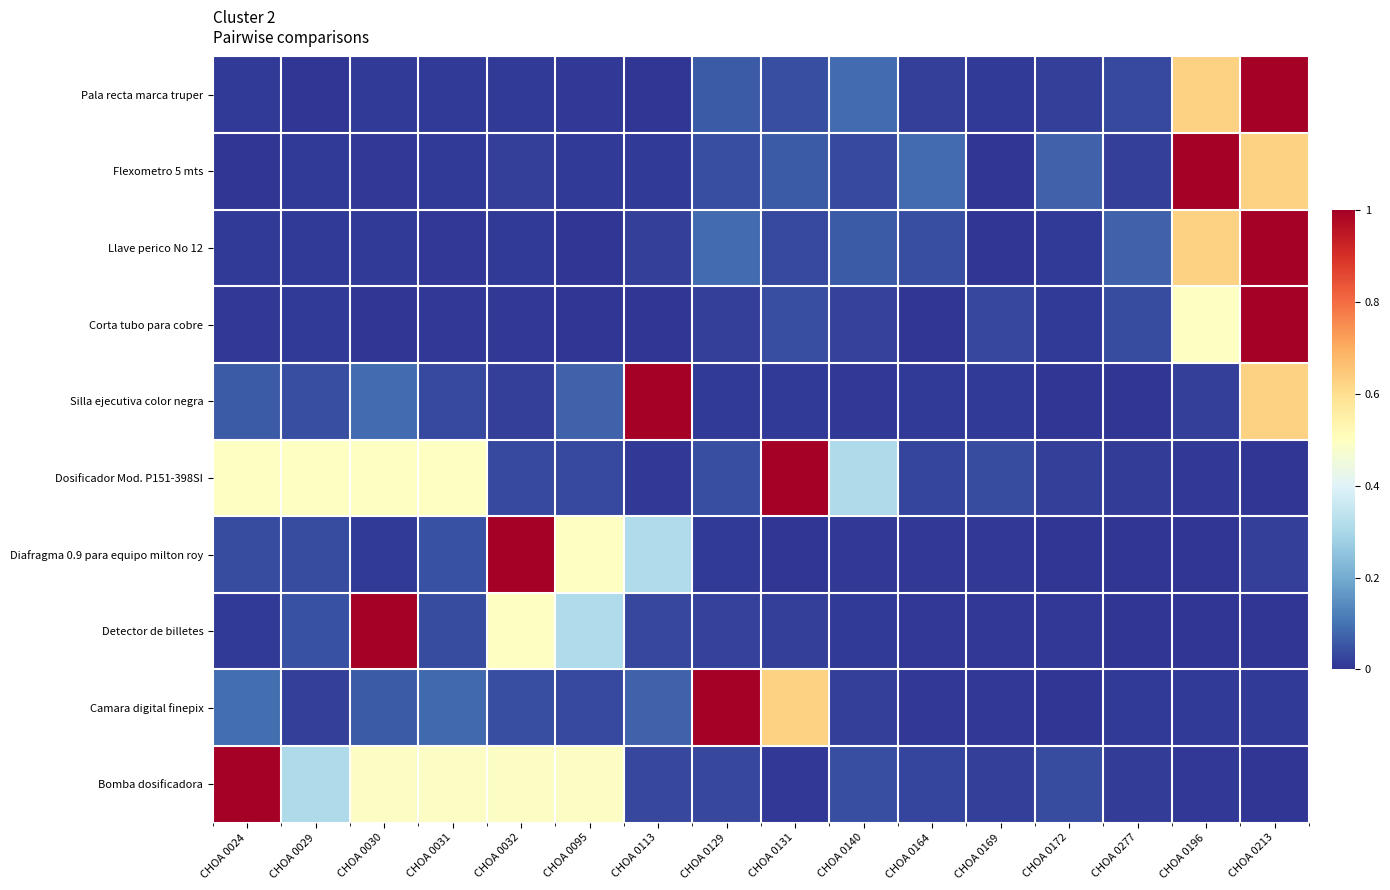

At which category is the sum across all series the highest?

CHOA 0213